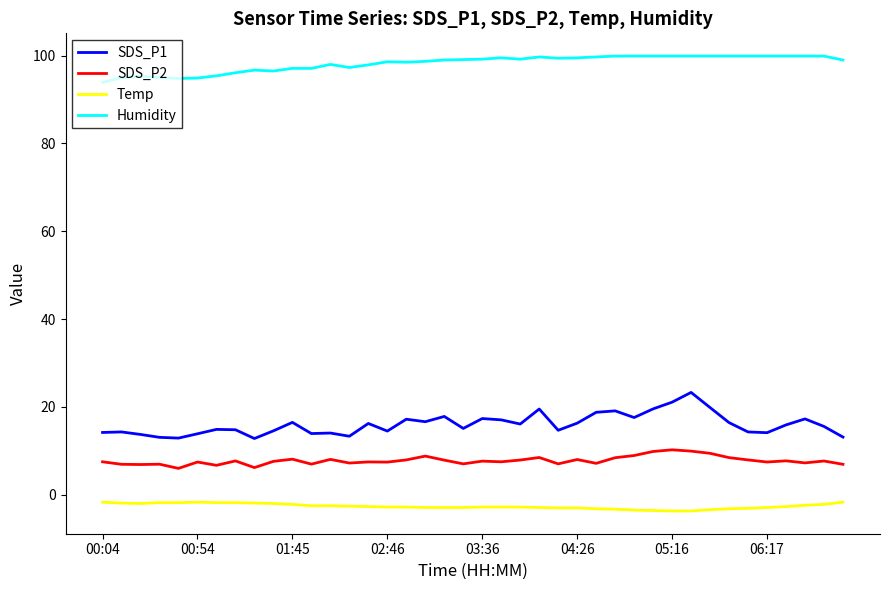

Which series has the largest total across all categories?

Humidity